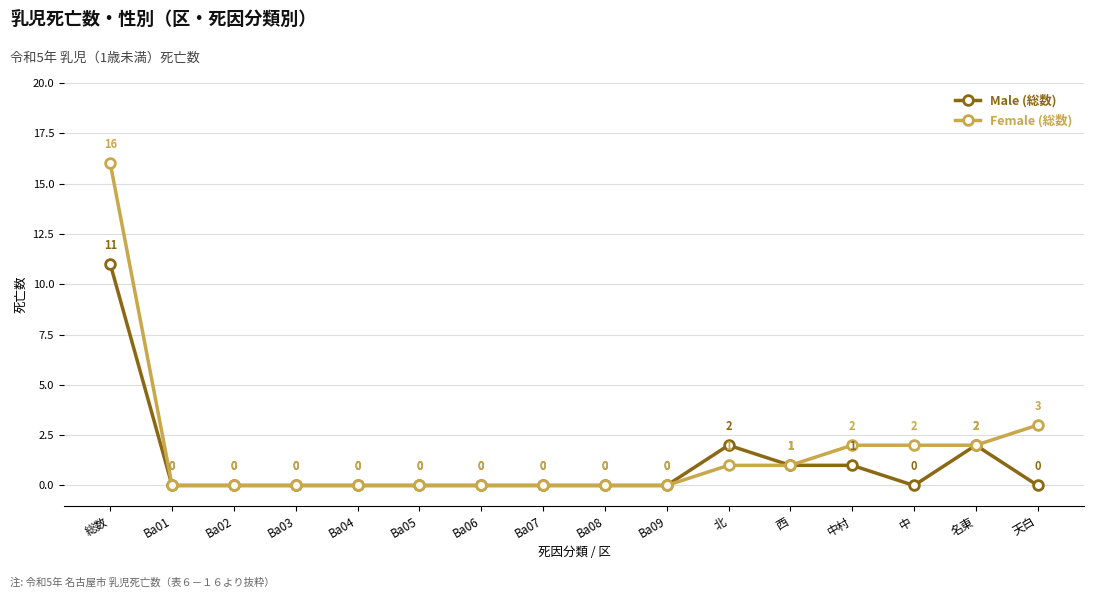

Which series has the largest range (max minus min)?

Female (総数)